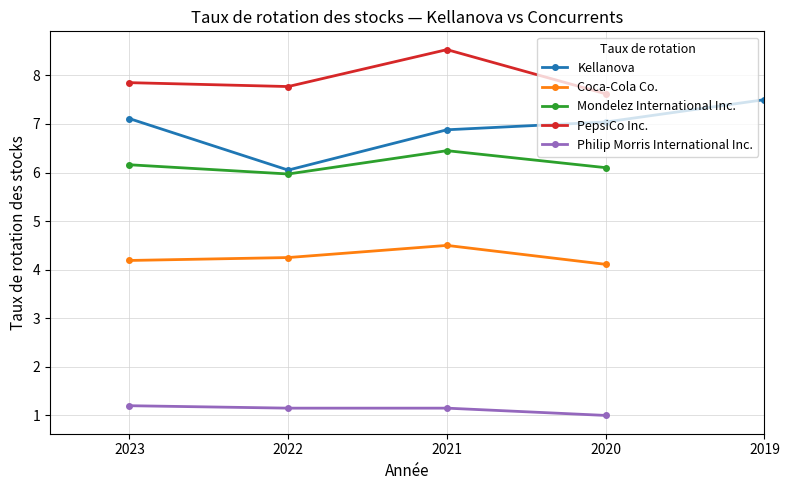

At how many categories does at least one series exceed 2?

5